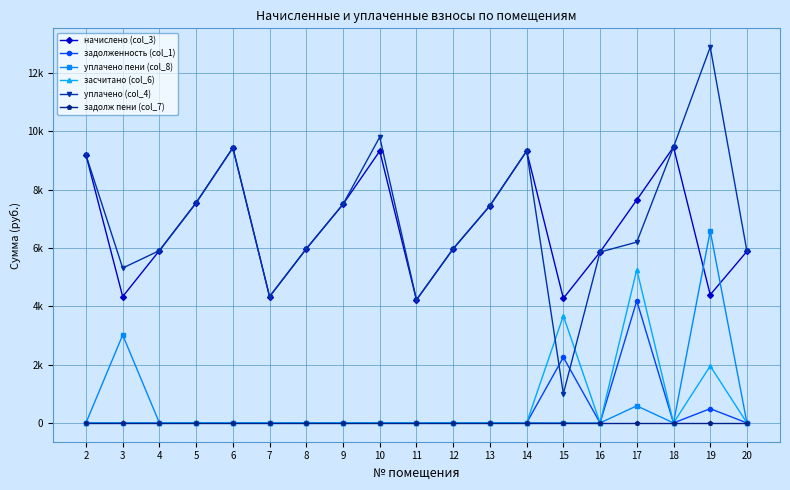

Does the chart have visible grid lines?

Yes